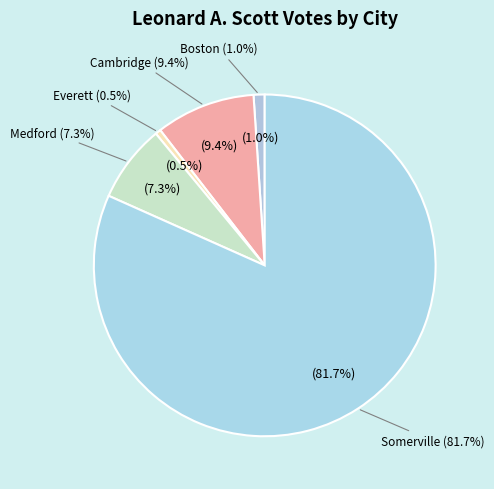

To the nearest percent, what is the difference between the Somerville and Medford slice percentages?

74%